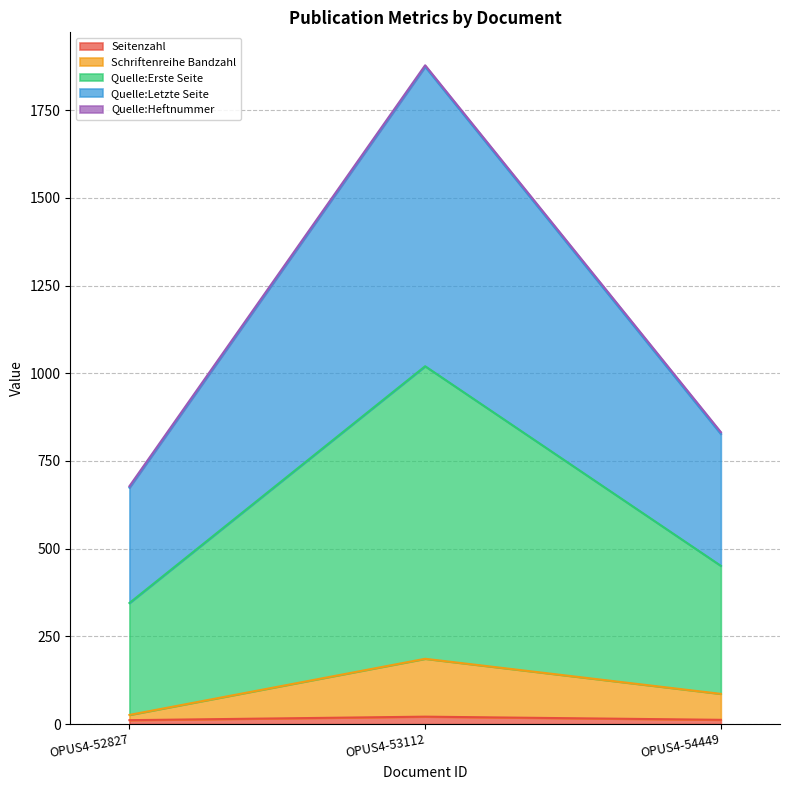

At which category is the sum across all series the highest?

OPUS4-53112